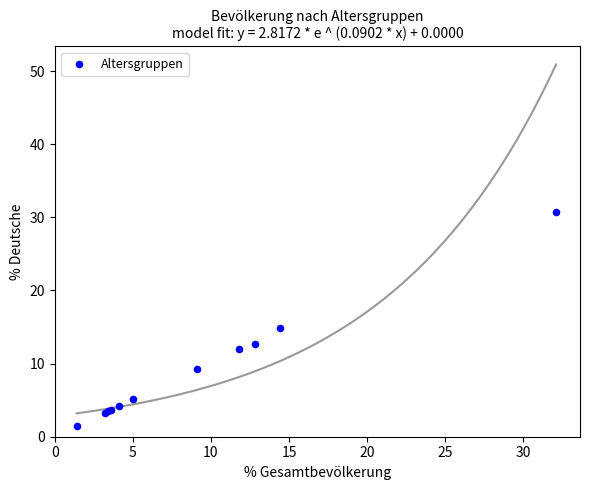

What Y value in the scatter plot is closest to 16?

14.8